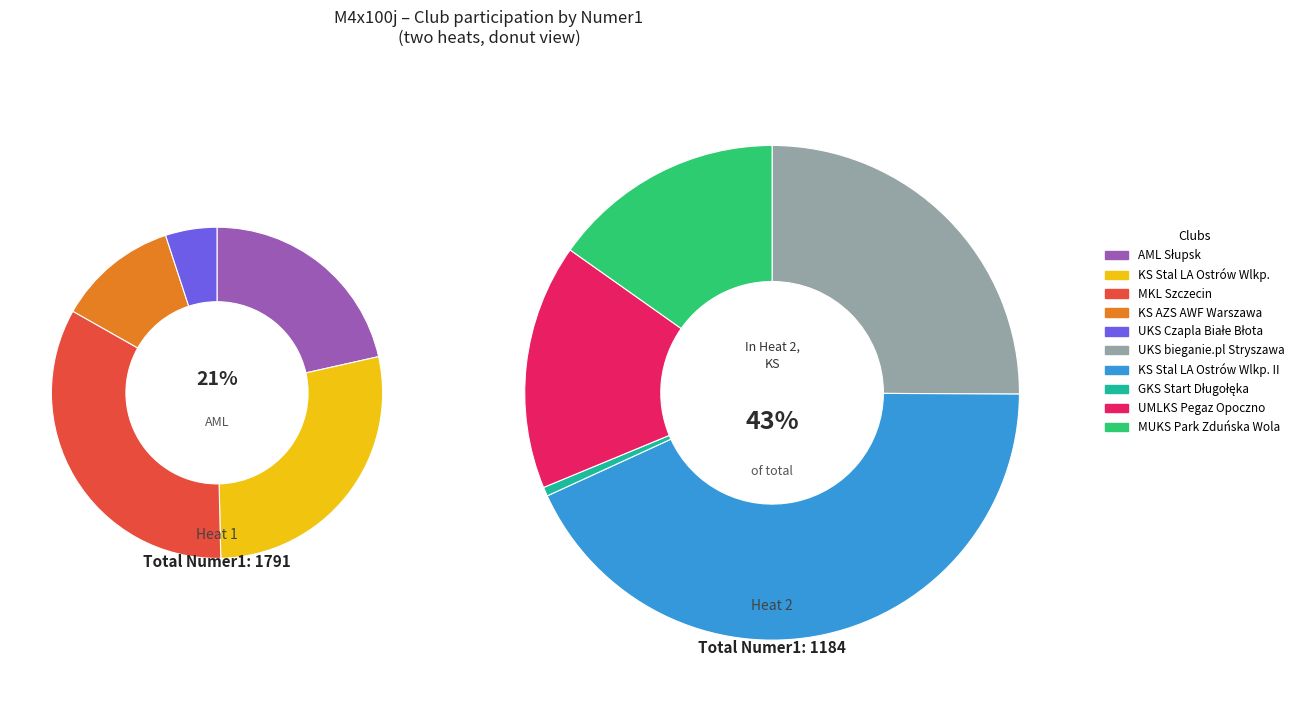

The UKS bieganie.pl Stryszawa slice represents 16% of the pie. True or false?

False